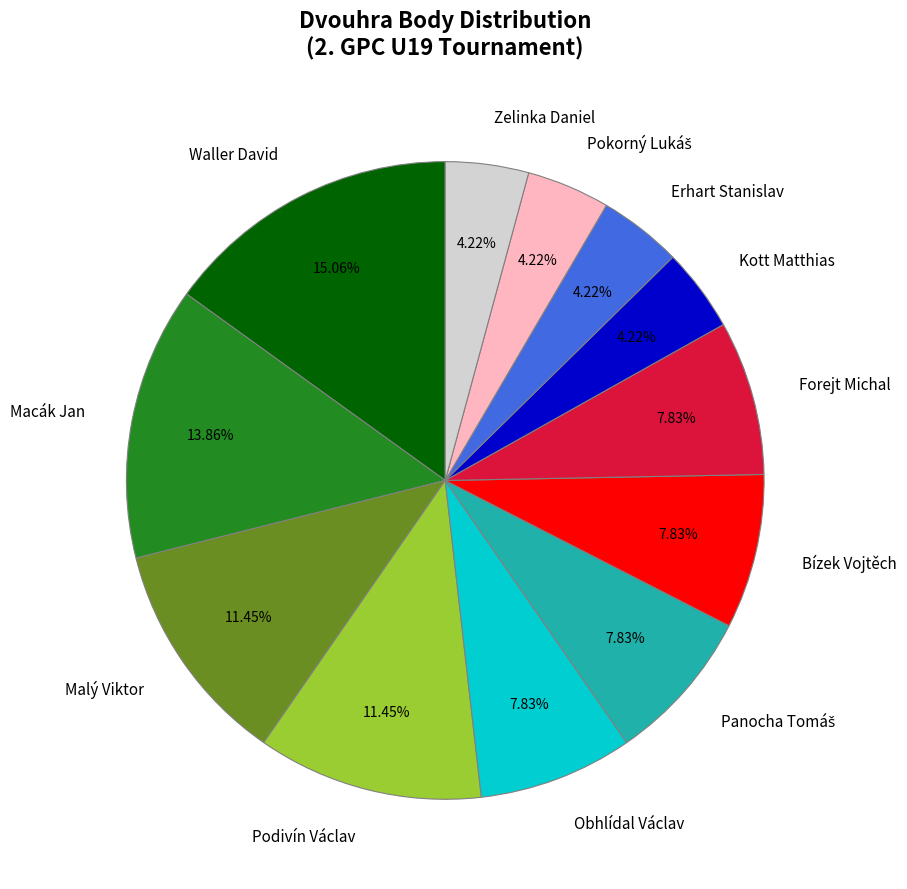

Does Waller David account for over 50% of the chart?

No